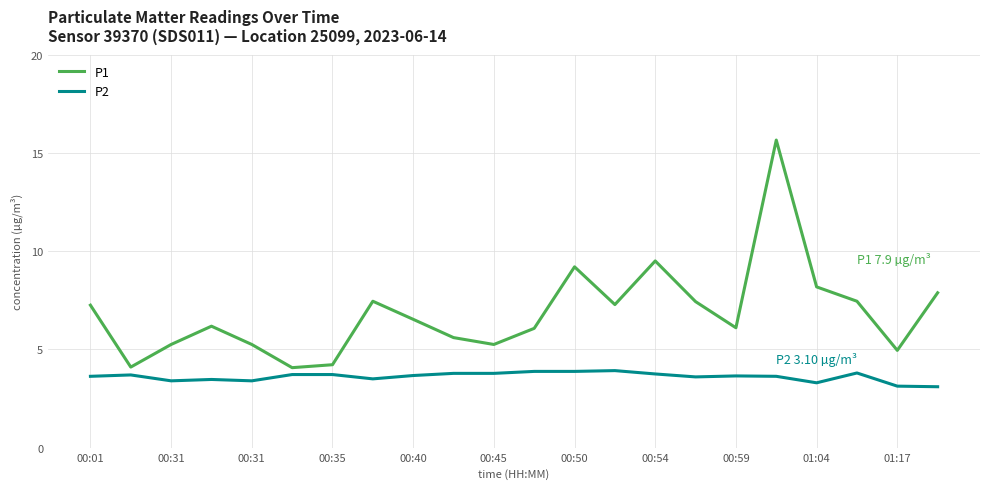

True or false: P1 and P2 intersect in this chart.

False